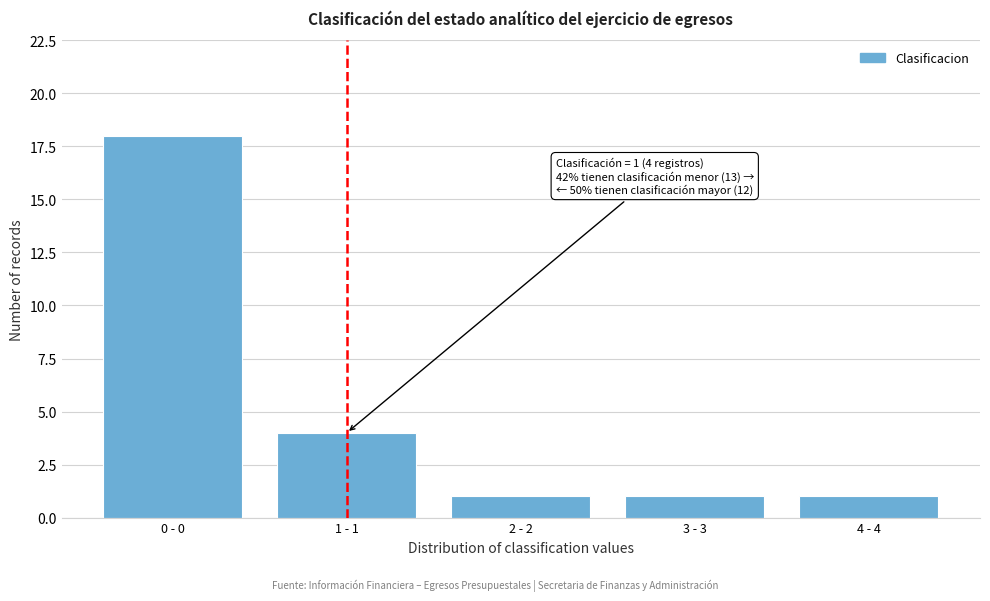

Reading right to left, extract all data points from this chart.

1	1	1	4	18